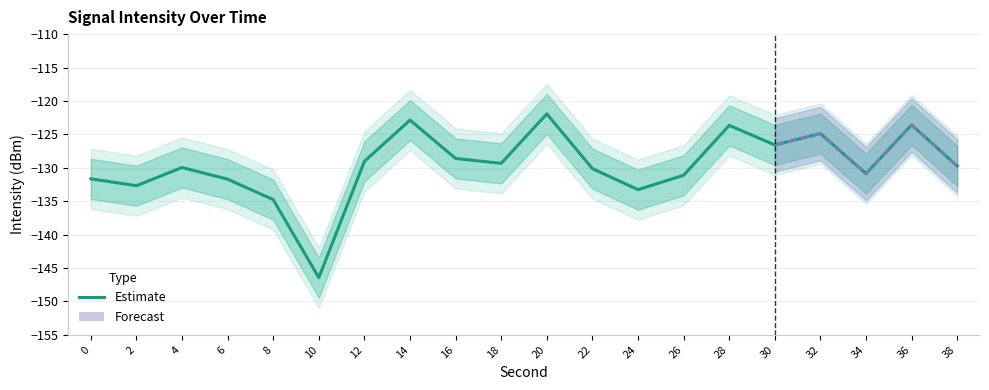

What is the change in value from 14 to 28?

-0.8